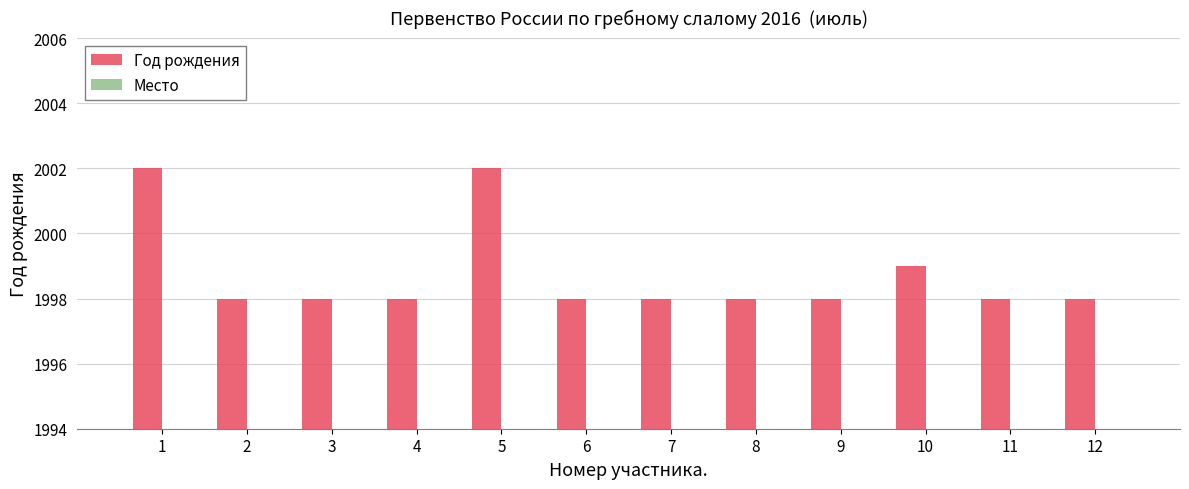

At which label does Место first exceed 2?

1